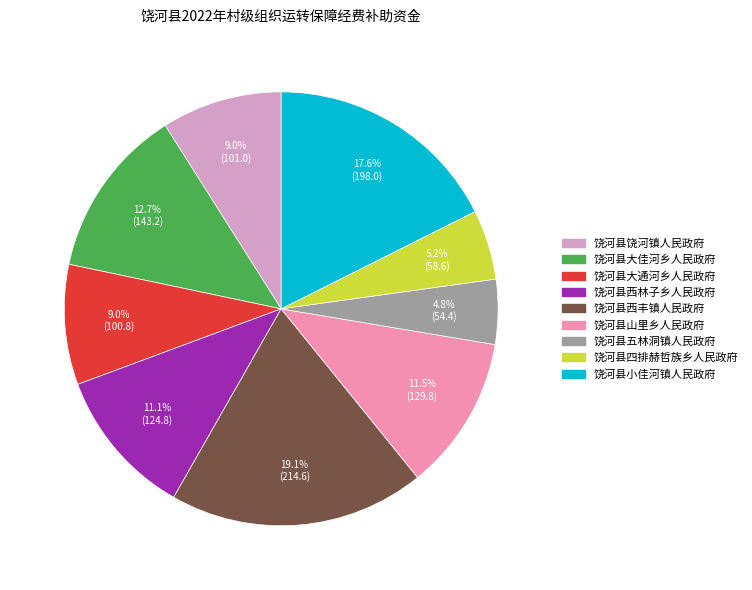

Which slice is the largest?

饶河县西丰镇人民政府